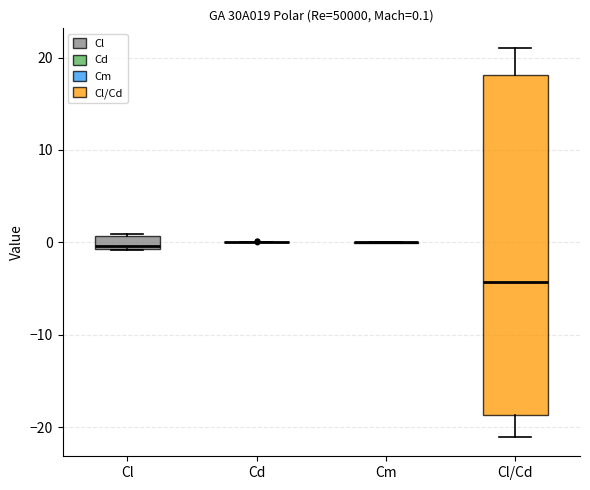

Which box is the tallest, from its lower edge to its upper edge?

Cl/Cd